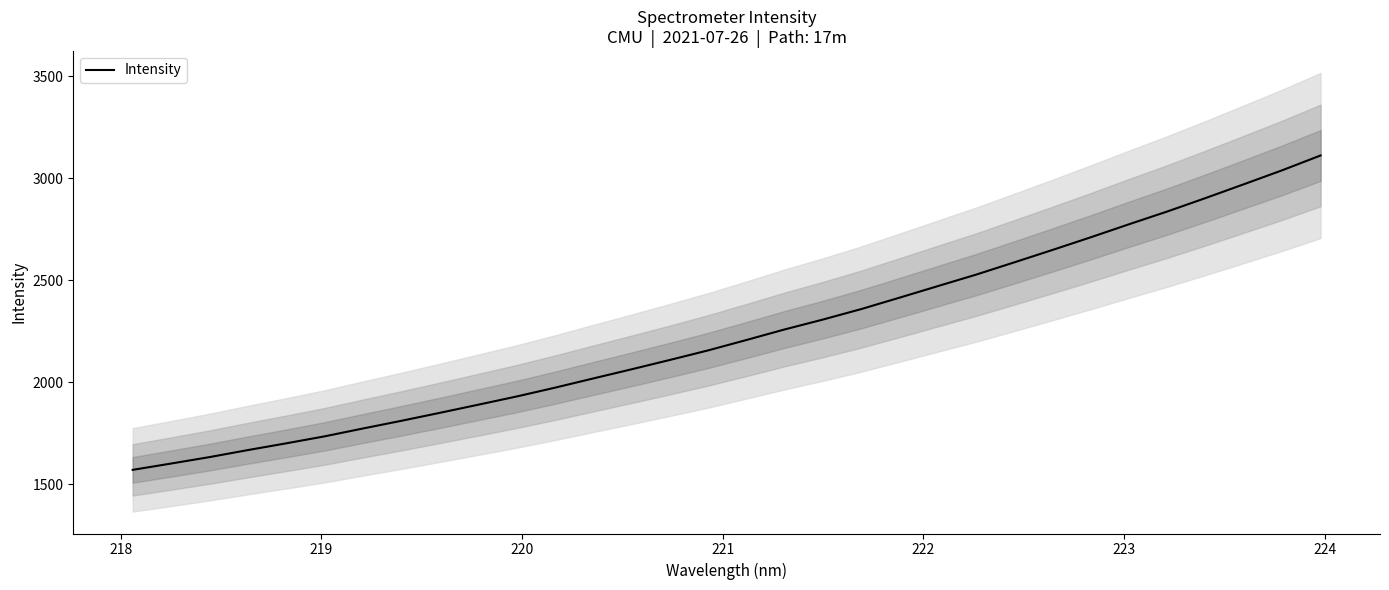

What position from the right is 222?

27